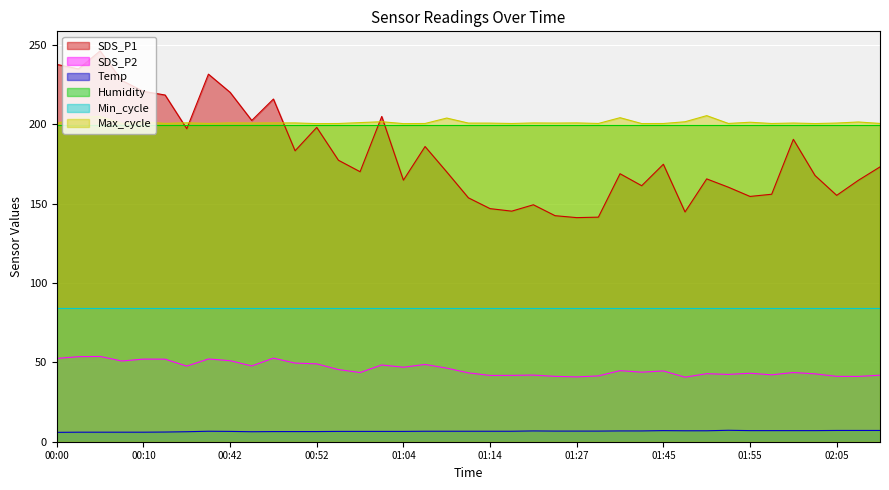

What is the label of the 33rd point from the left?

01:55